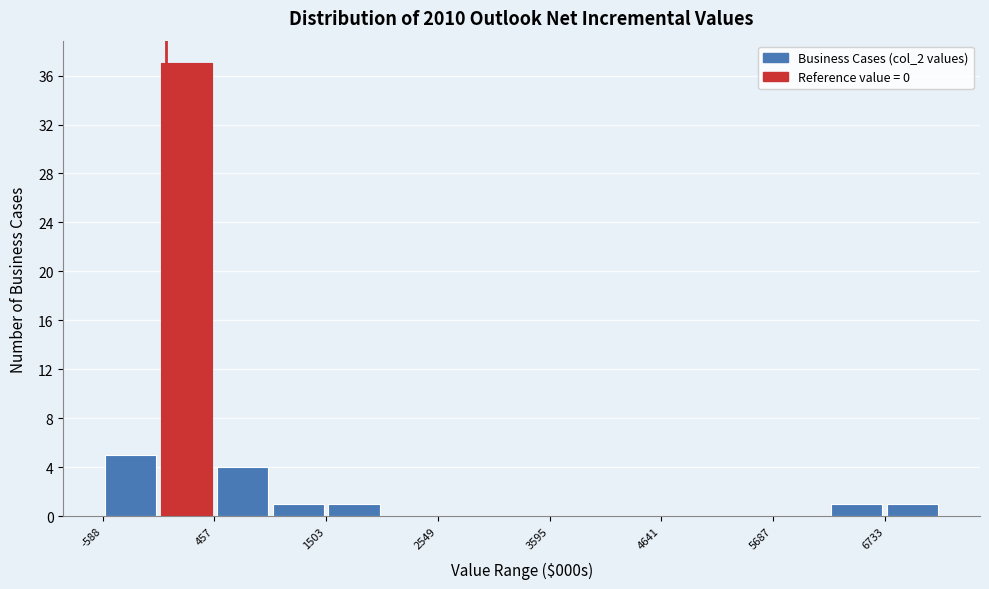

Around what value on the x-axis is the tallest bar? Give the approximate position of its centre, as read against the axis.

200